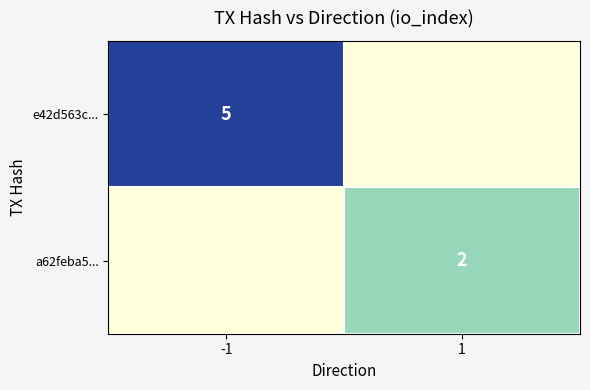

The value of e42d563c... at -1 is 1. True or false?

False